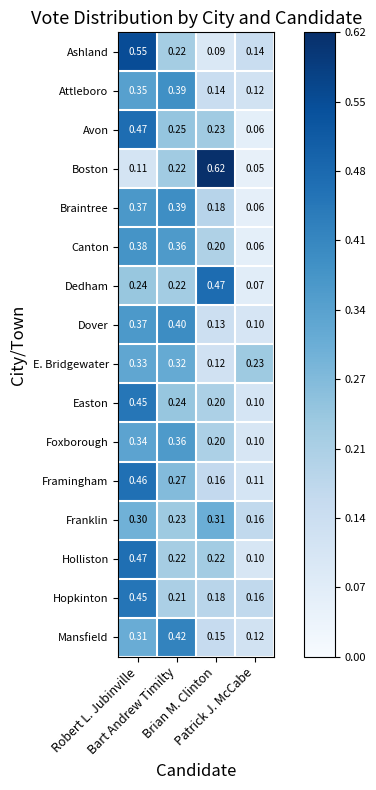

Which series has the widest spread of values?

Boston